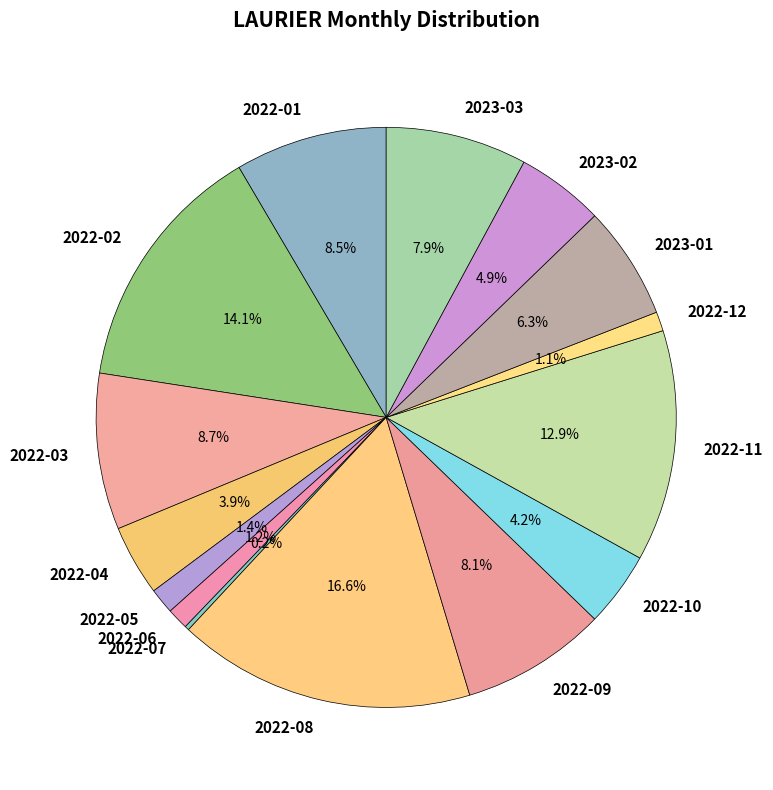

Is 2022-12 the majority of the pie?

No